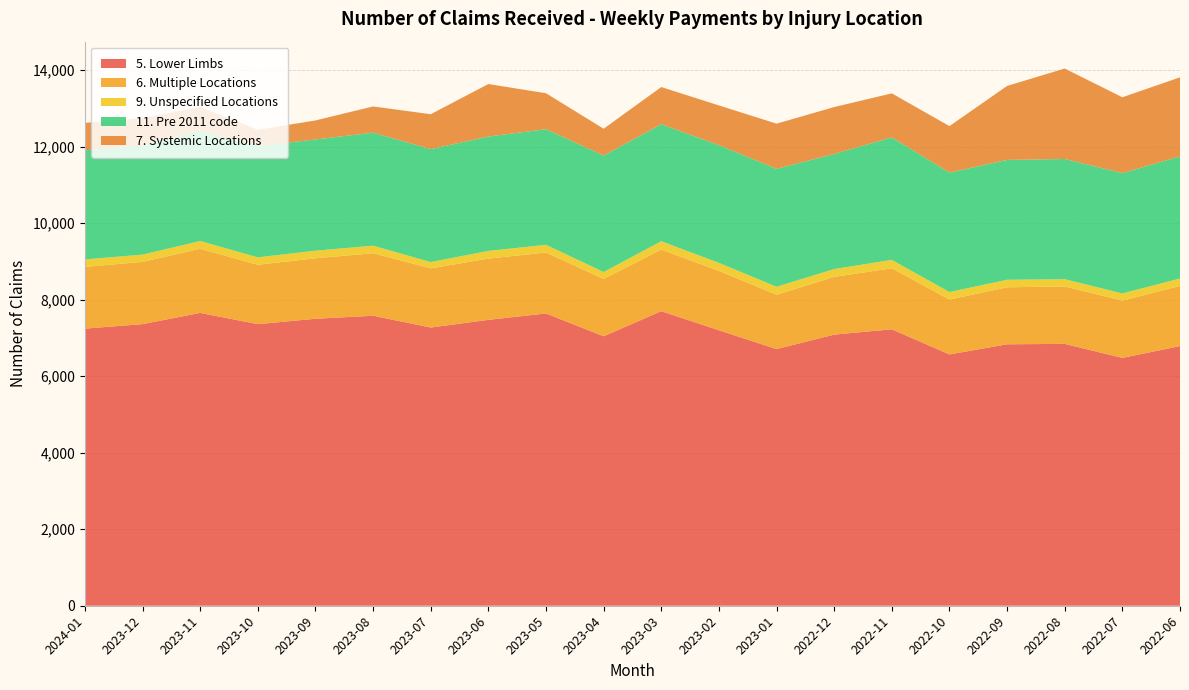

Reading right to left, extract all data points from this chart.

5. Lower Limbs: 6786	6477	6844	6833	6568	7225	7086	6708	7200	7699	7043	7638	7472	7271	7579	7500	7360	7653	7360	7242
6. Multiple Locations: 1572	1497	1502	1489	1435	1595	1509	1420	1552	1609	1499	1594	1600	1546	1635	1581	1551	1677	1626	1614
9. Unspecified Locations: 195	188	188	197	196	219	204	209	209	218	180	201	201	165	196	198	194	202	191	196
11. Pre 2011 code: 3191	3145	3142	3132	3122	3202	3007	3082	3076	3060	3042	3023	2989	2952	2954	2907	2910	2892	2852	2850
7. Systemic Locations: 2066	1982	2364	1934	1214	1150	1227	1180	1039	970	703	938	1373	912	685	497	424	610	714	718